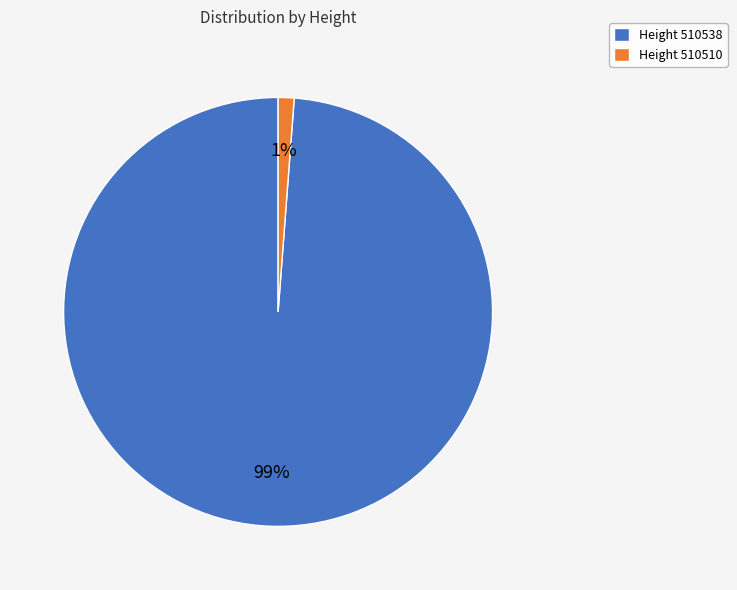

Count the number of slices in the pie.

2